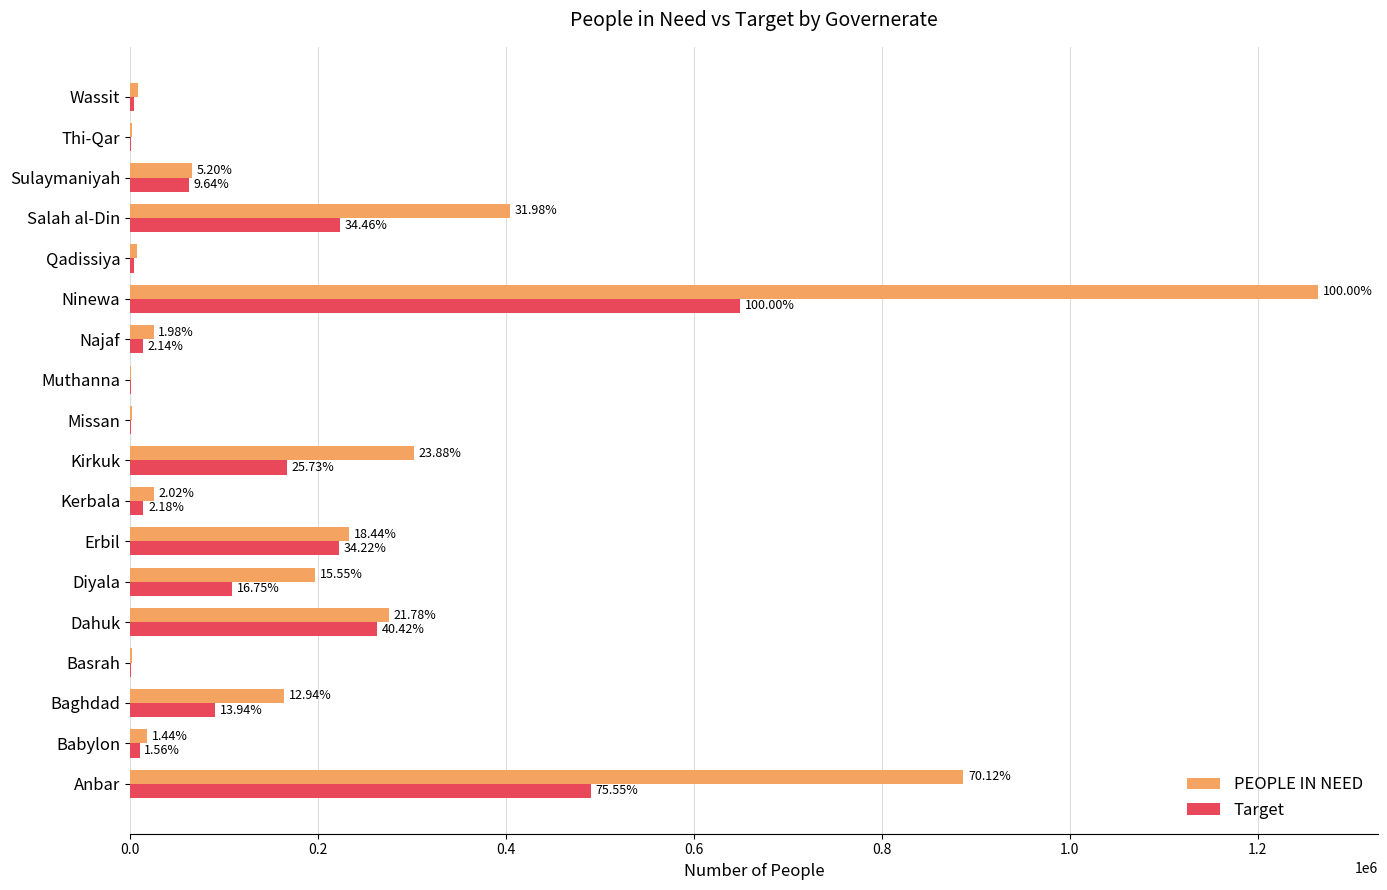

What are all the series names shown in the legend?

PEOPLE IN NEED, Target